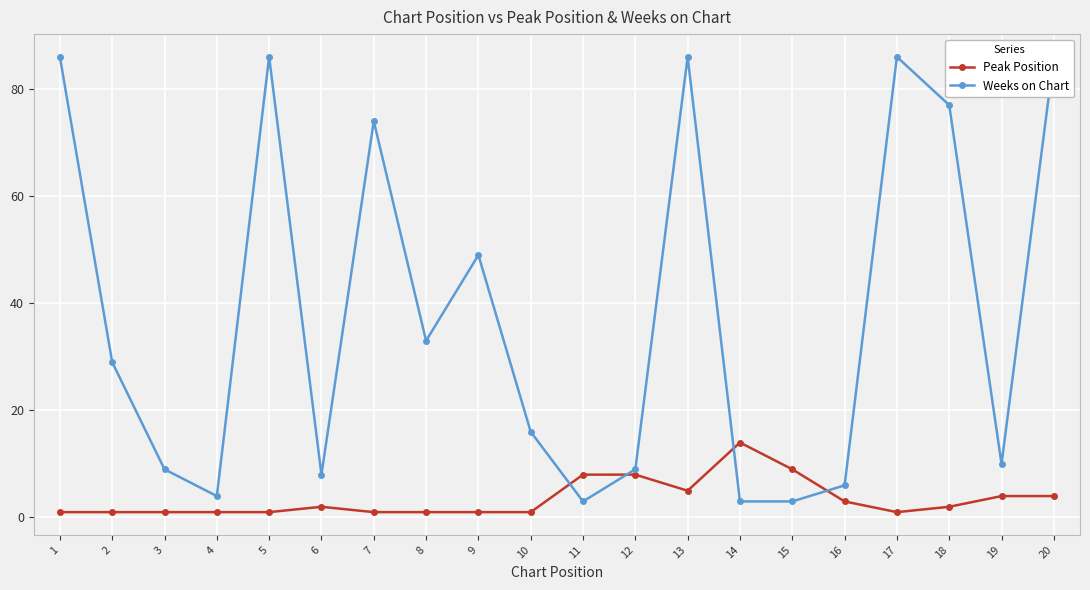

Where do Weeks on Chart and Peak Position first cross each other?

10 and 11